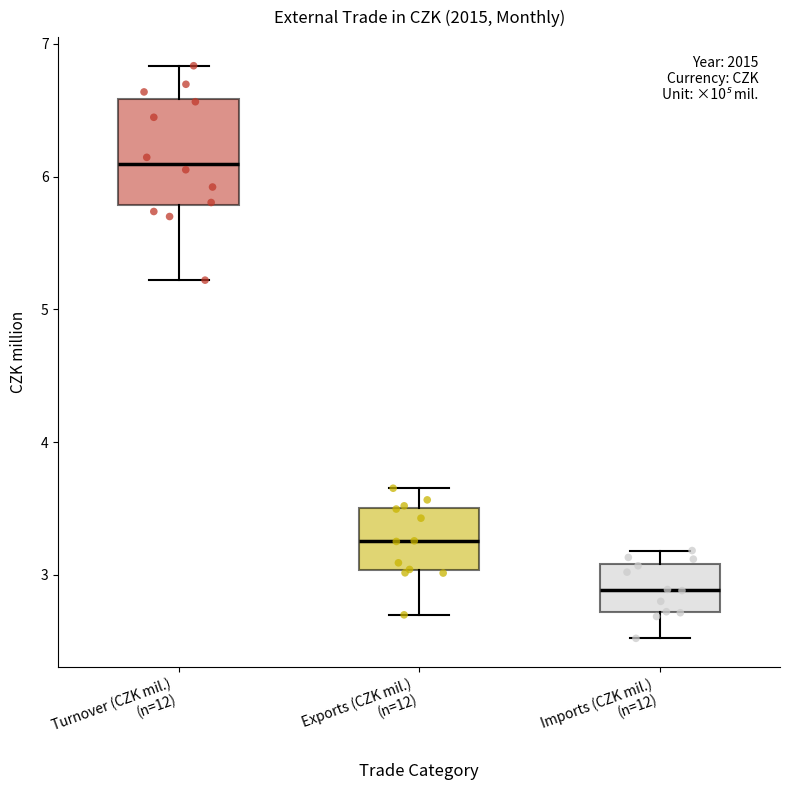

Where does the upper whisker of the box for Exports (CZK mil.) (n=12) end on the y-axis? The values are not printed on the chart, so give them approximately, as read against the axis.

3.7